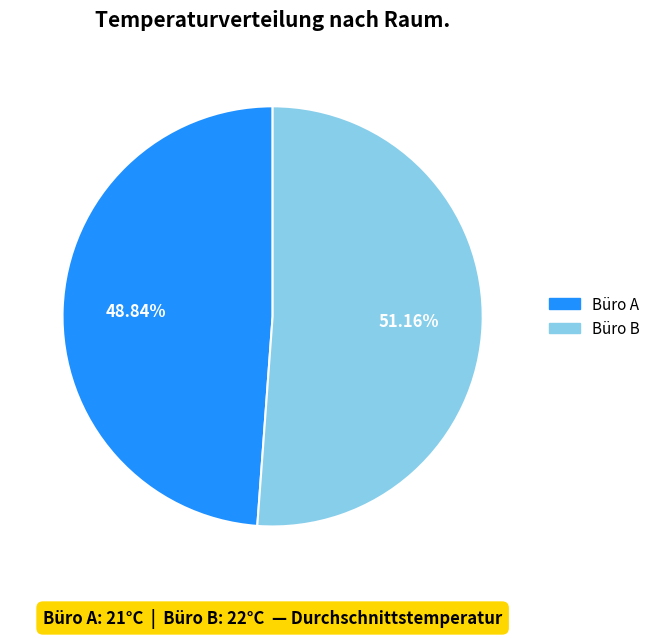

What percentage is the Büro B slice, to the nearest percent?

51%